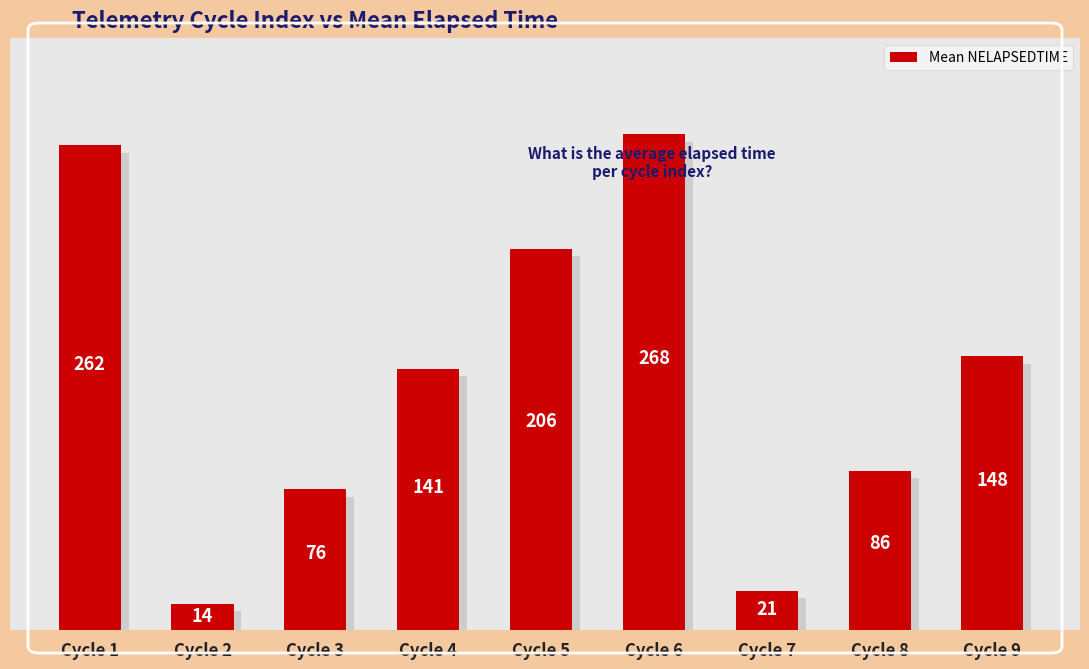

What is the sum of the values at Cycle 6 and Cycle 5?

474